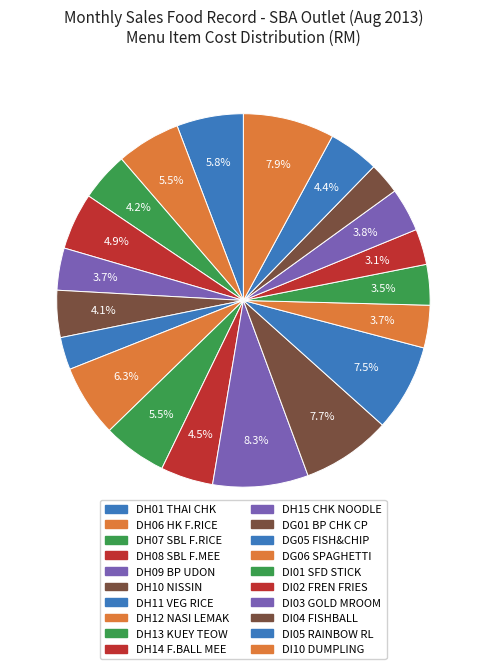

To the nearest percent, what percentage of the pie is DI04 FISHBALL?

3%